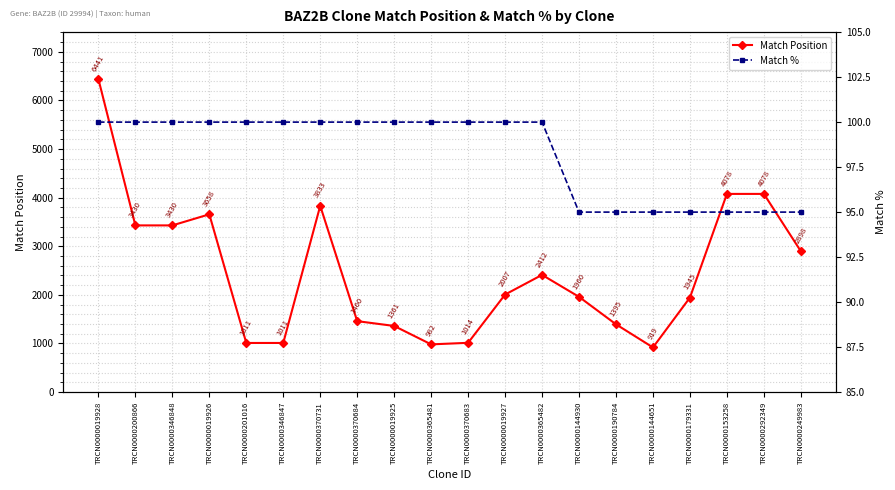

How many categories are shown in the chart?

20